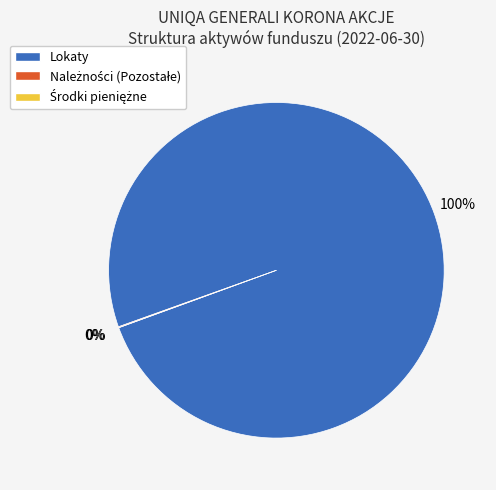

Which slice is the smallest?

Środki pieniężne